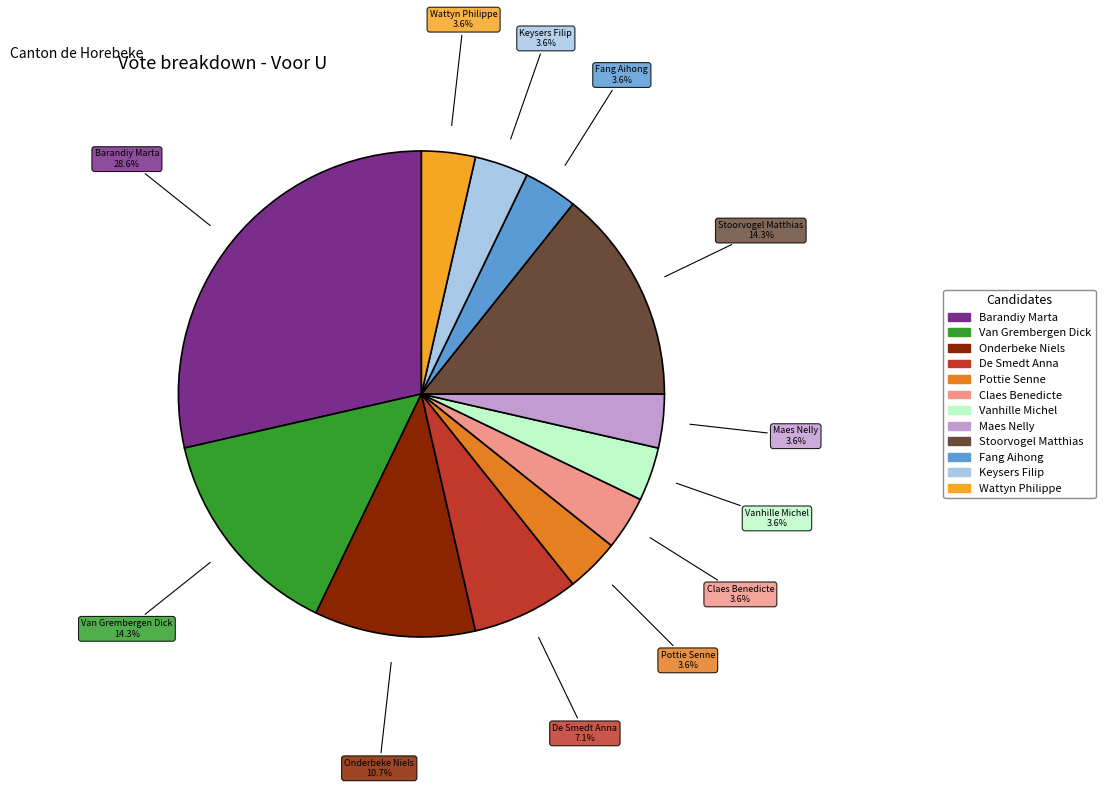

Does any single category account for the majority?

No